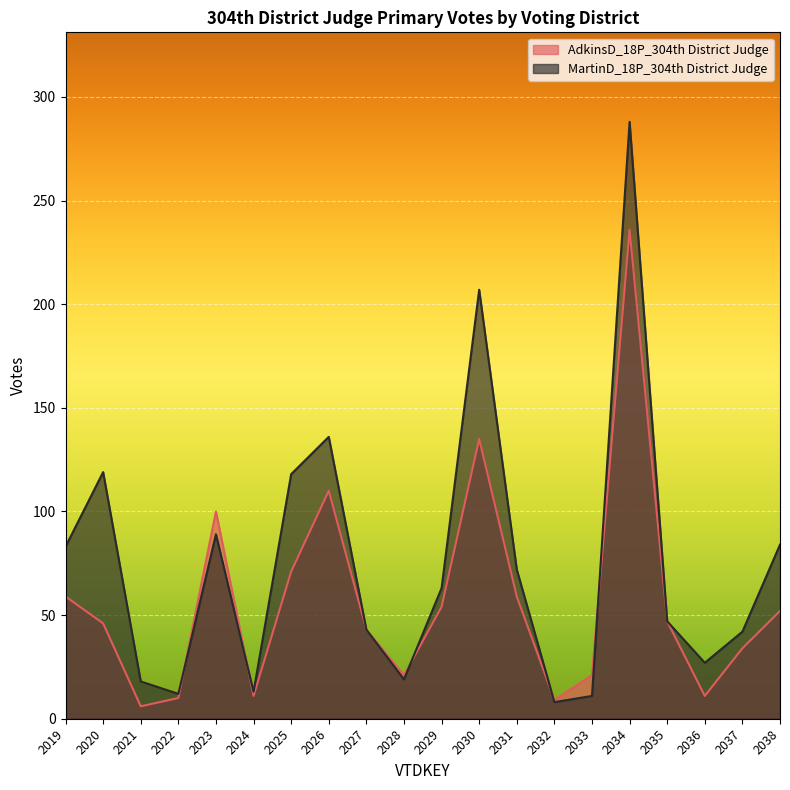

Which category has the lowest value across all series?

2021